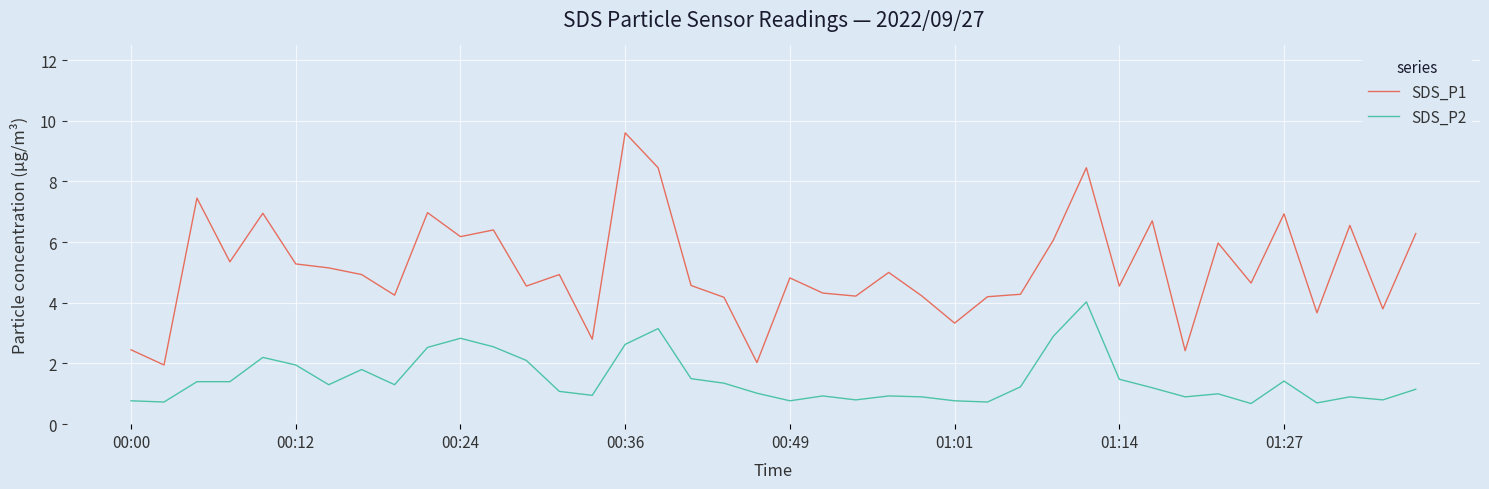

Which series has the largest range (max minus min)?

SDS_P1